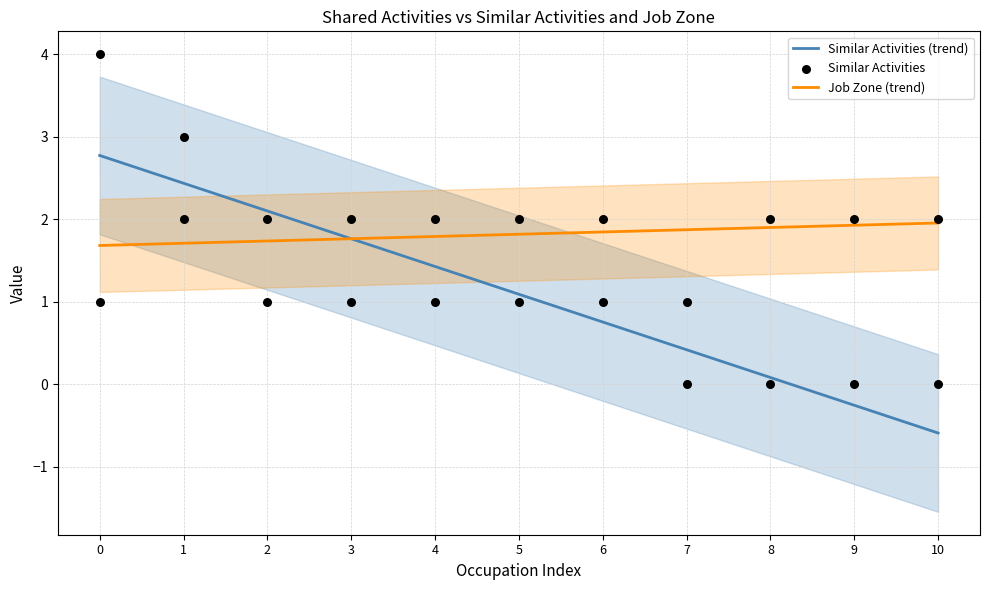

Which series has the widest spread of Y values?

Similar Activities